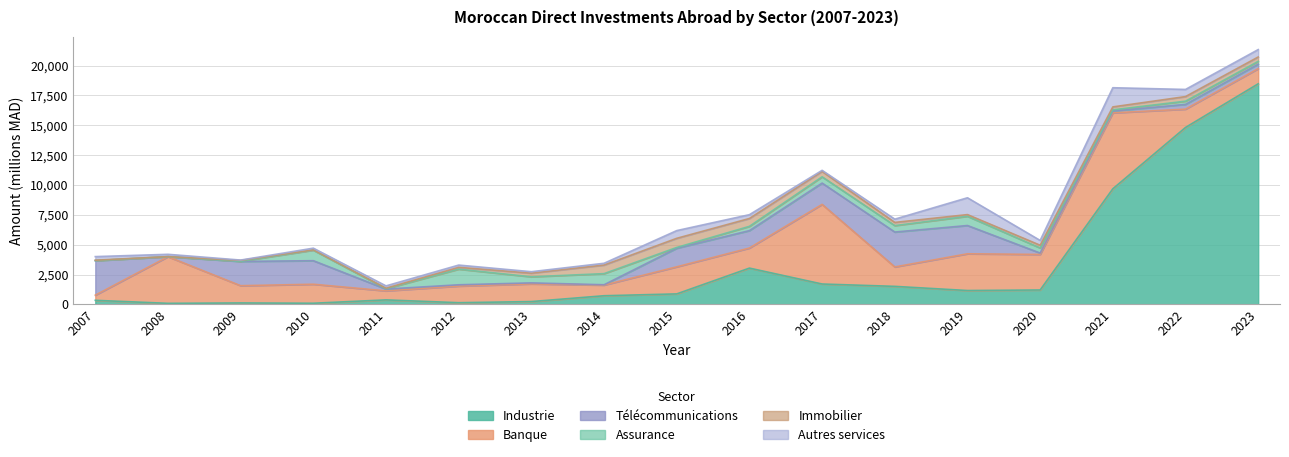

Is the value of Immobilier at 2022 greater than the value of Autres services at 2015?

No